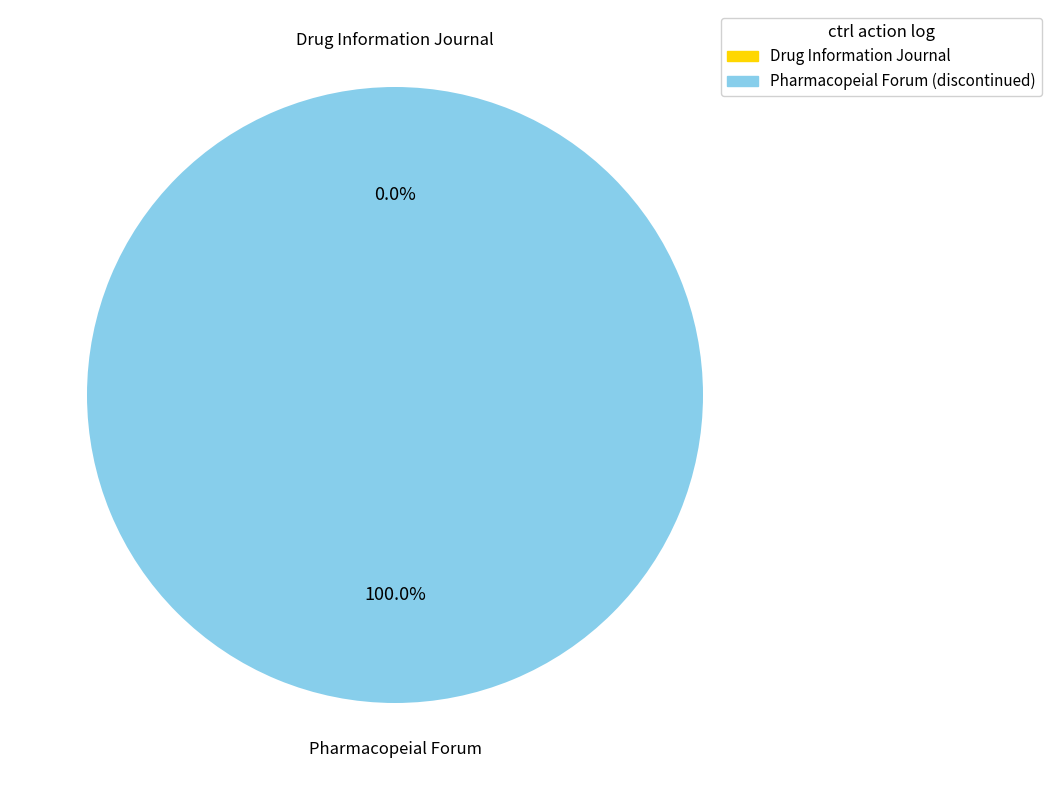

Which slice is the largest?

Pharmacopeial Forum (discontinued)